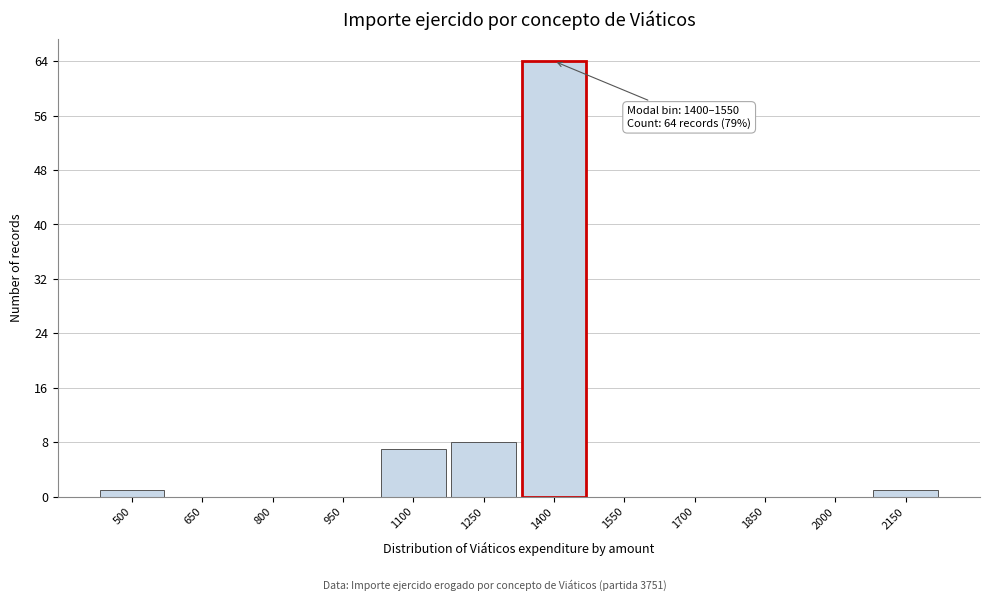

Reading left to right, what are all the values shown in this chart?

500=1	650=0	800=0	950=0	1100=7	1250=8	1400=64	1550=0	1700=0	1850=0	2000=0	2150=1